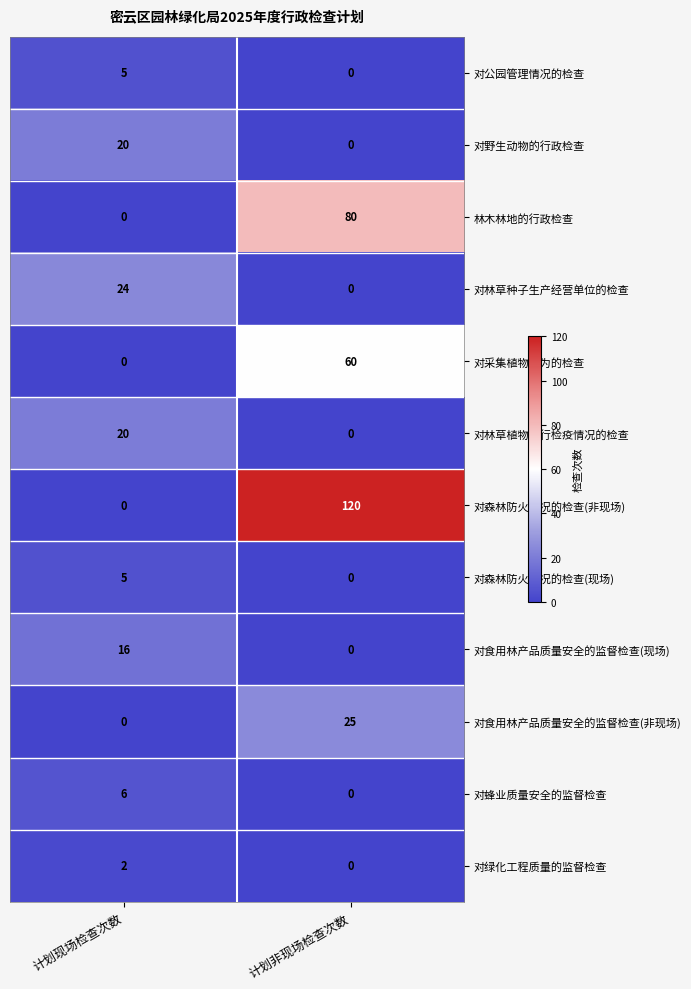

What is the difference between the maximum and minimum values in the 对林草种子生产经营单位的检查 series?

24